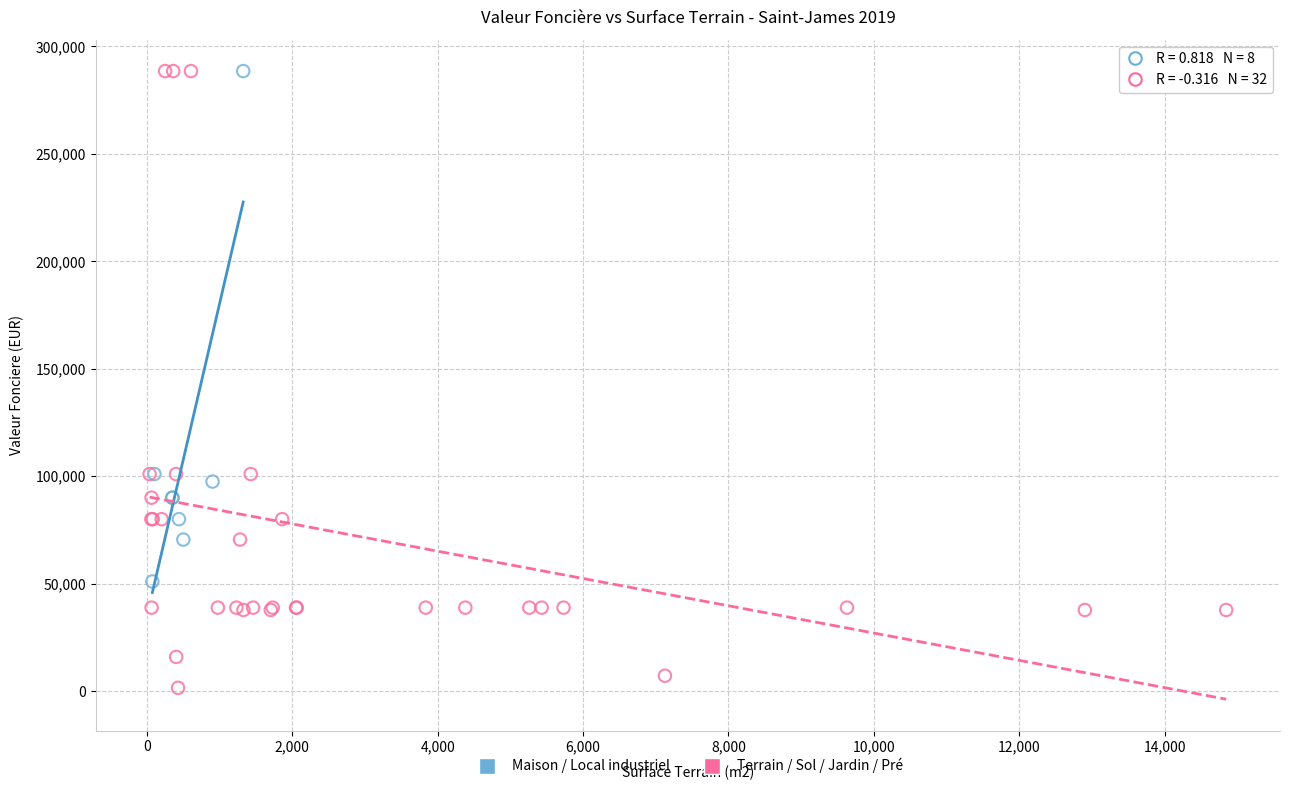

Which series reaches the minimum Y coordinate?

Terrain / Sol / Jardin / Pré